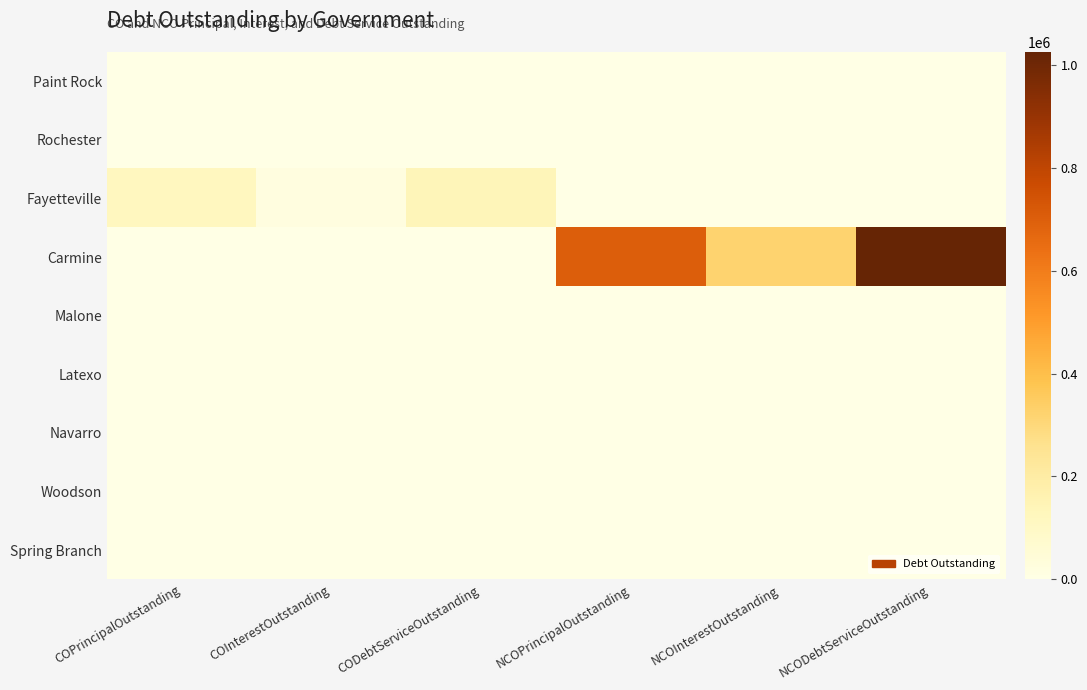

Reading left to right, extract all data points from this chart.

Paint Rock: COPrincipalOutstanding=0.0	COInterestOutstanding=0.0	CODebtServiceOutstanding=0.0	NCOPrincipalOutstanding=0.0	NCOInterestOutstanding=0.0	NCODebtServiceOutstanding=0.0
Rochester: COPrincipalOutstanding=0.0	COInterestOutstanding=0.0	CODebtServiceOutstanding=0.0	NCOPrincipalOutstanding=0.0	NCOInterestOutstanding=0.0	NCODebtServiceOutstanding=0.0
Fayetteville: COPrincipalOutstanding=120000.0	COInterestOutstanding=17323.0	CODebtServiceOutstanding=137323.0	NCOPrincipalOutstanding=0.0	NCOInterestOutstanding=0.0	NCODebtServiceOutstanding=0.0
Carmine: COPrincipalOutstanding=0.0	COInterestOutstanding=0.0	CODebtServiceOutstanding=0.0	NCOPrincipalOutstanding=704000.0	NCOInterestOutstanding=321541.4	NCODebtServiceOutstanding=1025541.4
Malone: COPrincipalOutstanding=0.0	COInterestOutstanding=0.0	CODebtServiceOutstanding=0.0	NCOPrincipalOutstanding=0.0	NCOInterestOutstanding=0.0	NCODebtServiceOutstanding=0.0
Latexo: COPrincipalOutstanding=0.0	COInterestOutstanding=0.0	CODebtServiceOutstanding=0.0	NCOPrincipalOutstanding=0.0	NCOInterestOutstanding=0.0	NCODebtServiceOutstanding=0.0
Navarro: COPrincipalOutstanding=0.0	COInterestOutstanding=0.0	CODebtServiceOutstanding=0.0	NCOPrincipalOutstanding=0.0	NCOInterestOutstanding=0.0	NCODebtServiceOutstanding=0.0
Woodson: COPrincipalOutstanding=0.0	COInterestOutstanding=0.0	CODebtServiceOutstanding=0.0	NCOPrincipalOutstanding=0.0	NCOInterestOutstanding=0.0	NCODebtServiceOutstanding=0.0
Spring Branch: COPrincipalOutstanding=0.0	COInterestOutstanding=0.0	CODebtServiceOutstanding=0.0	NCOPrincipalOutstanding=0.0	NCOInterestOutstanding=0.0	NCODebtServiceOutstanding=0.0